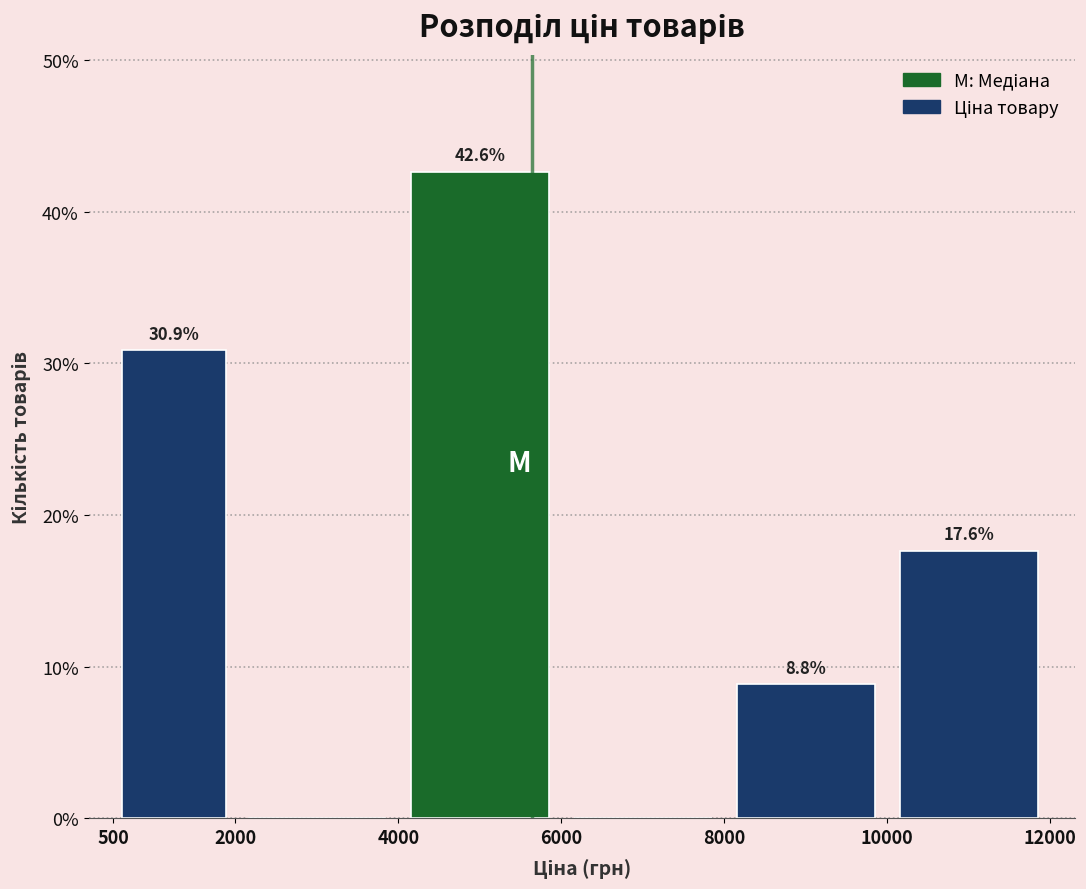

Which range on the x-axis has the tallest bar?

4000 to 6000